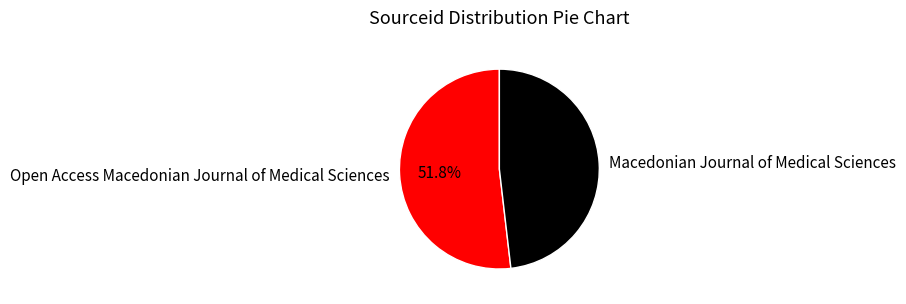

What percentage is the Open Access Macedonian Journal of Medical Sciences slice, to the nearest percent?

52%